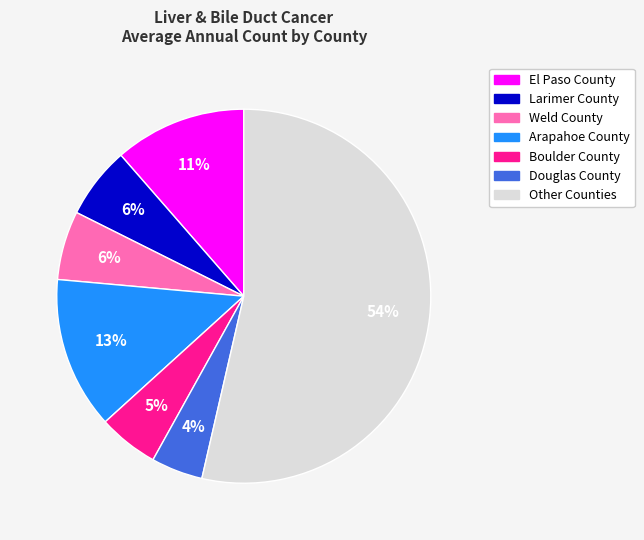

Is there any slice that represents more than half of the pie?

Yes